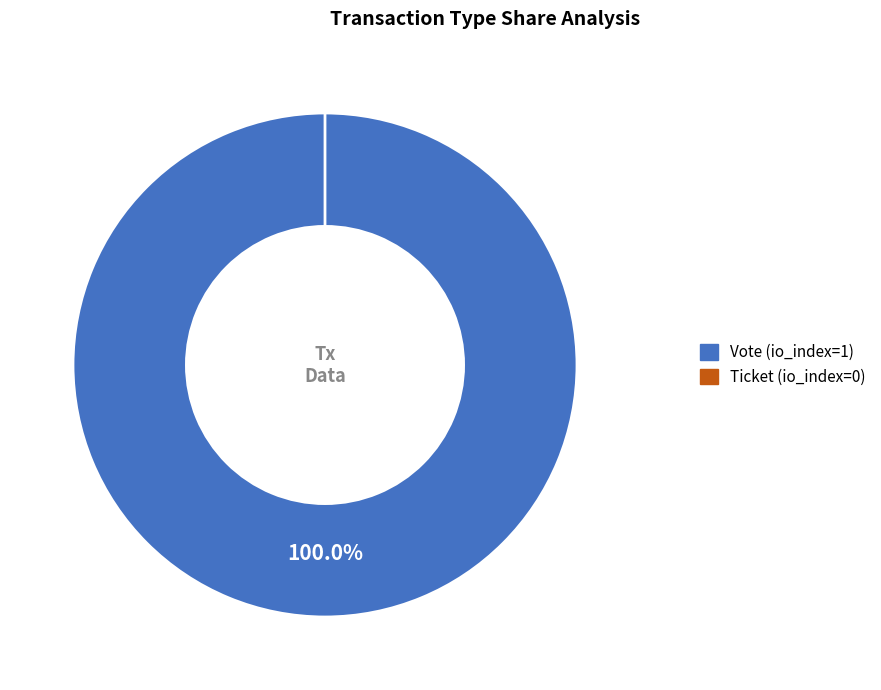

Between Ticket (io_index=0) and Vote (io_index=1), which is larger?

Vote (io_index=1)